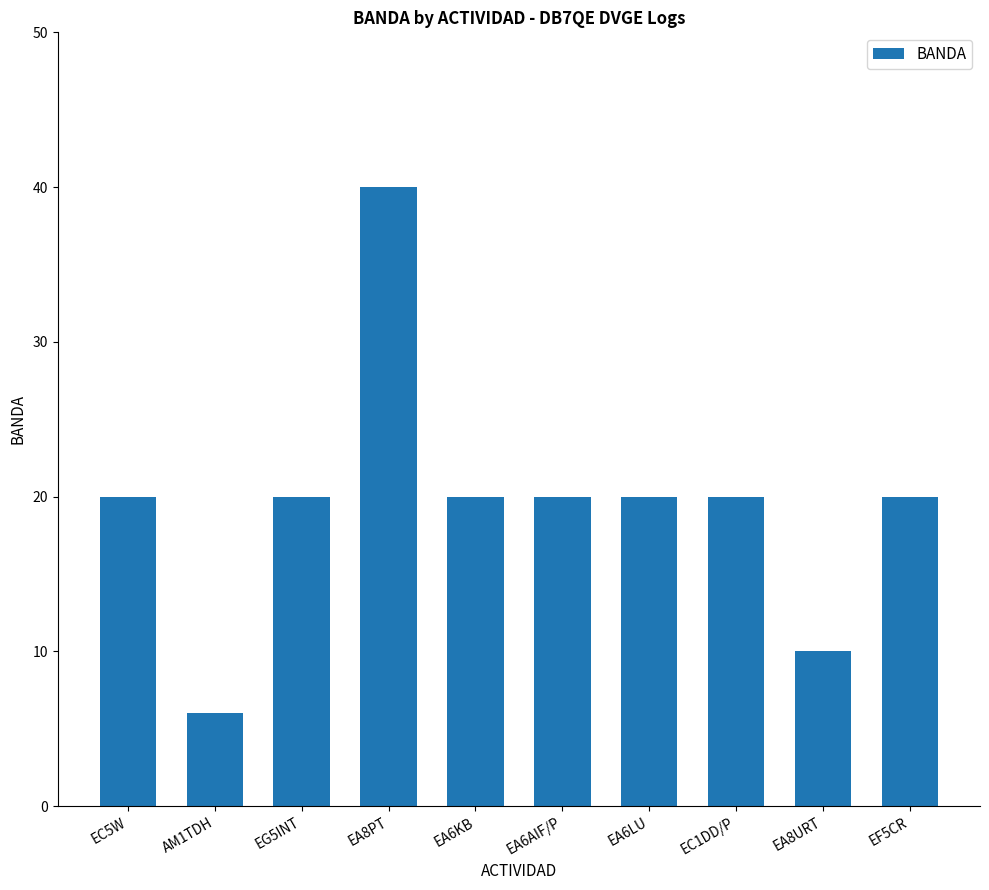

The chart shows a value of 26 at EA6LU. True or false?

False